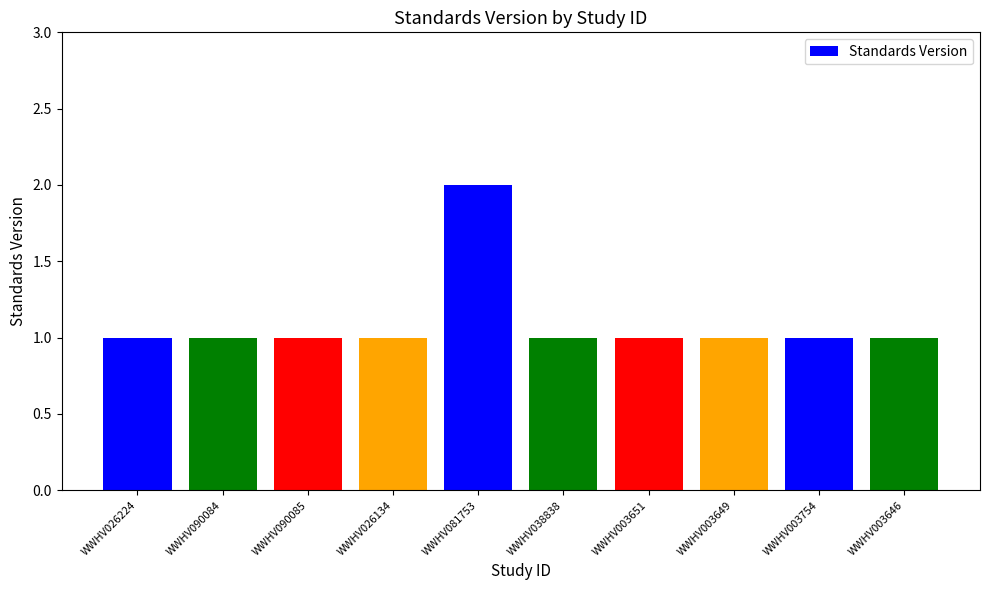

Count the number of categories in the chart.

10